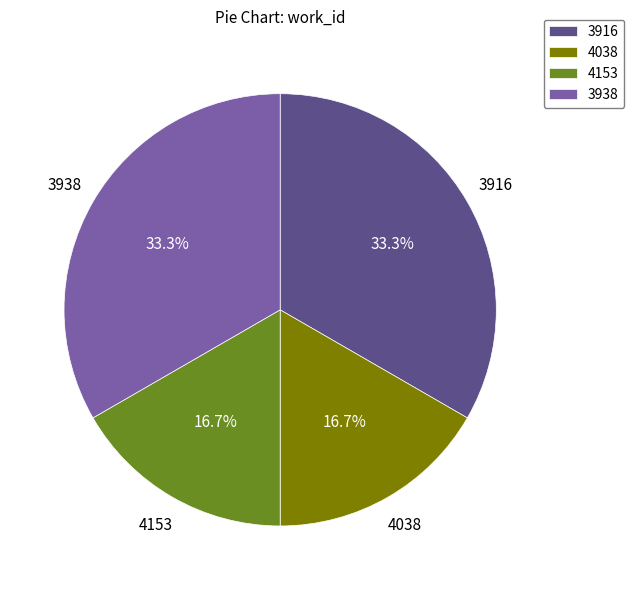

How much of the chart is everything except 4038?

83.3%